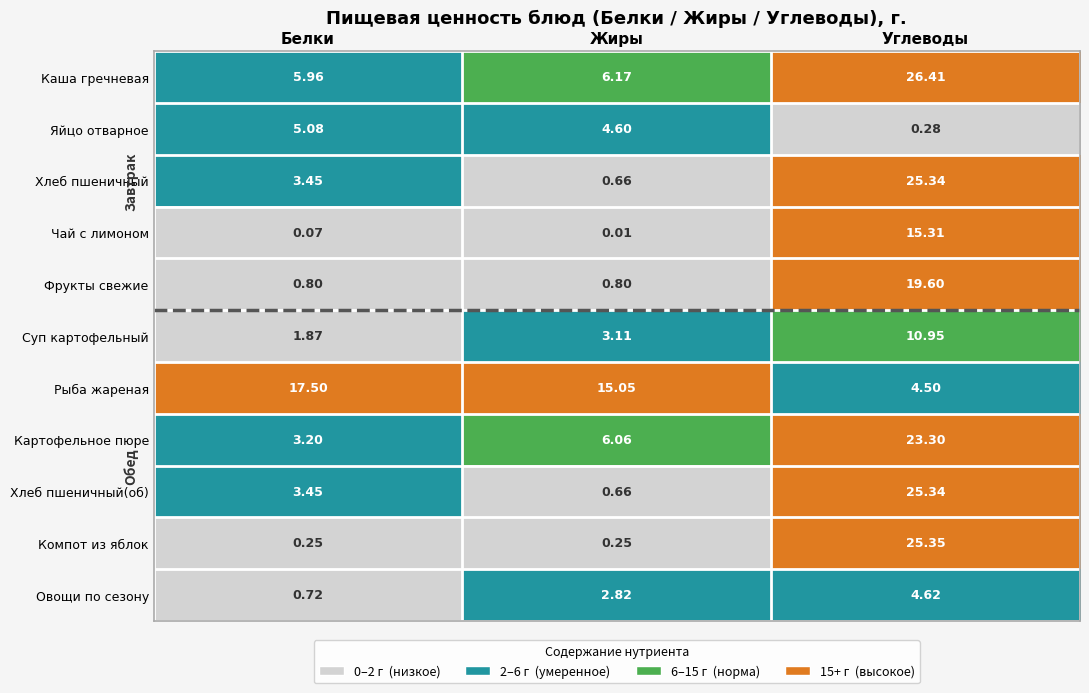

Is the value of Яйцо отварное at Белки greater than the value of Картофельное пюре at Углеводы?

No